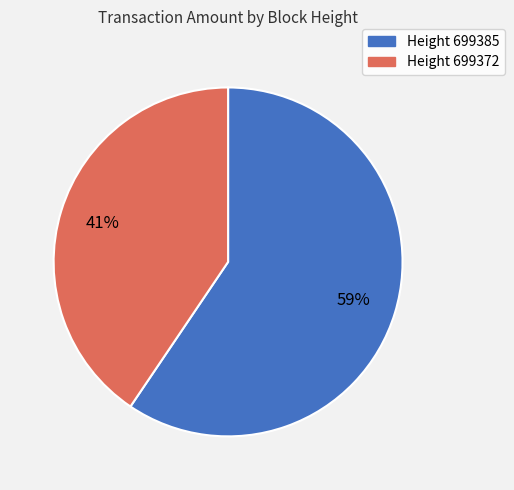

What is the ratio of the value at Height 699372 to the value at Height 699385?

0.7